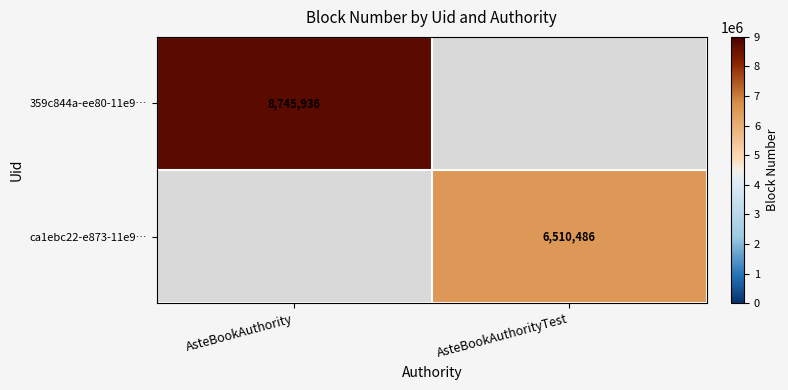

Is the value of ca1ebc22-e873-11e9… at AsteBookAuthorityTest greater than the value of 359c844a-ee80-11e9… at AsteBookAuthority?

No